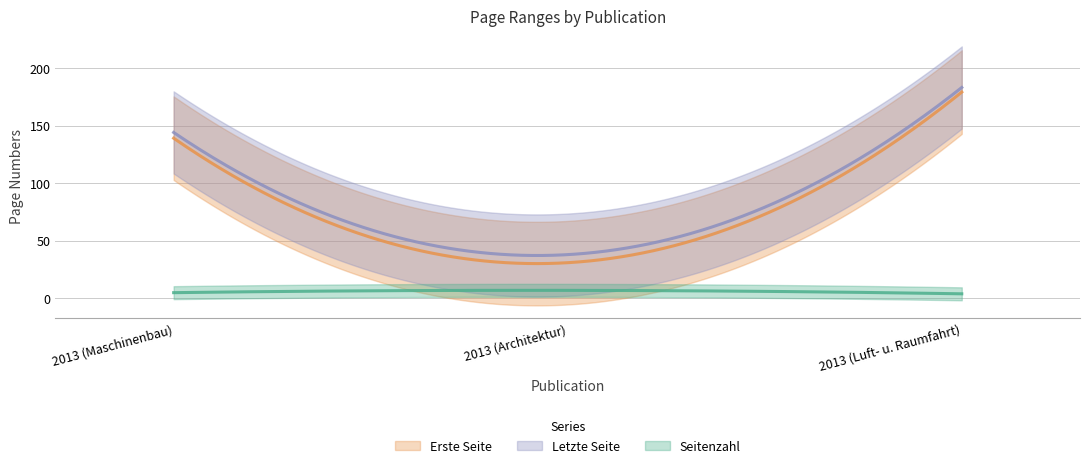

Is the value of Letzte Seite at OPUS4-5417 greater than the value of Erste Seite at OPUS4-5419?

No